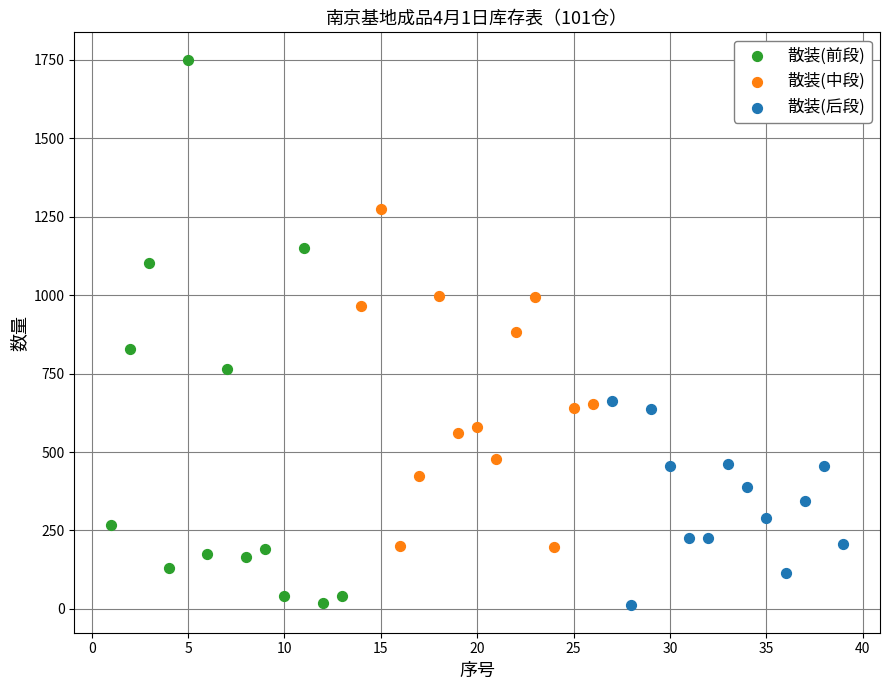

Which series has the largest Y range (max minus min)?

散装(前段)